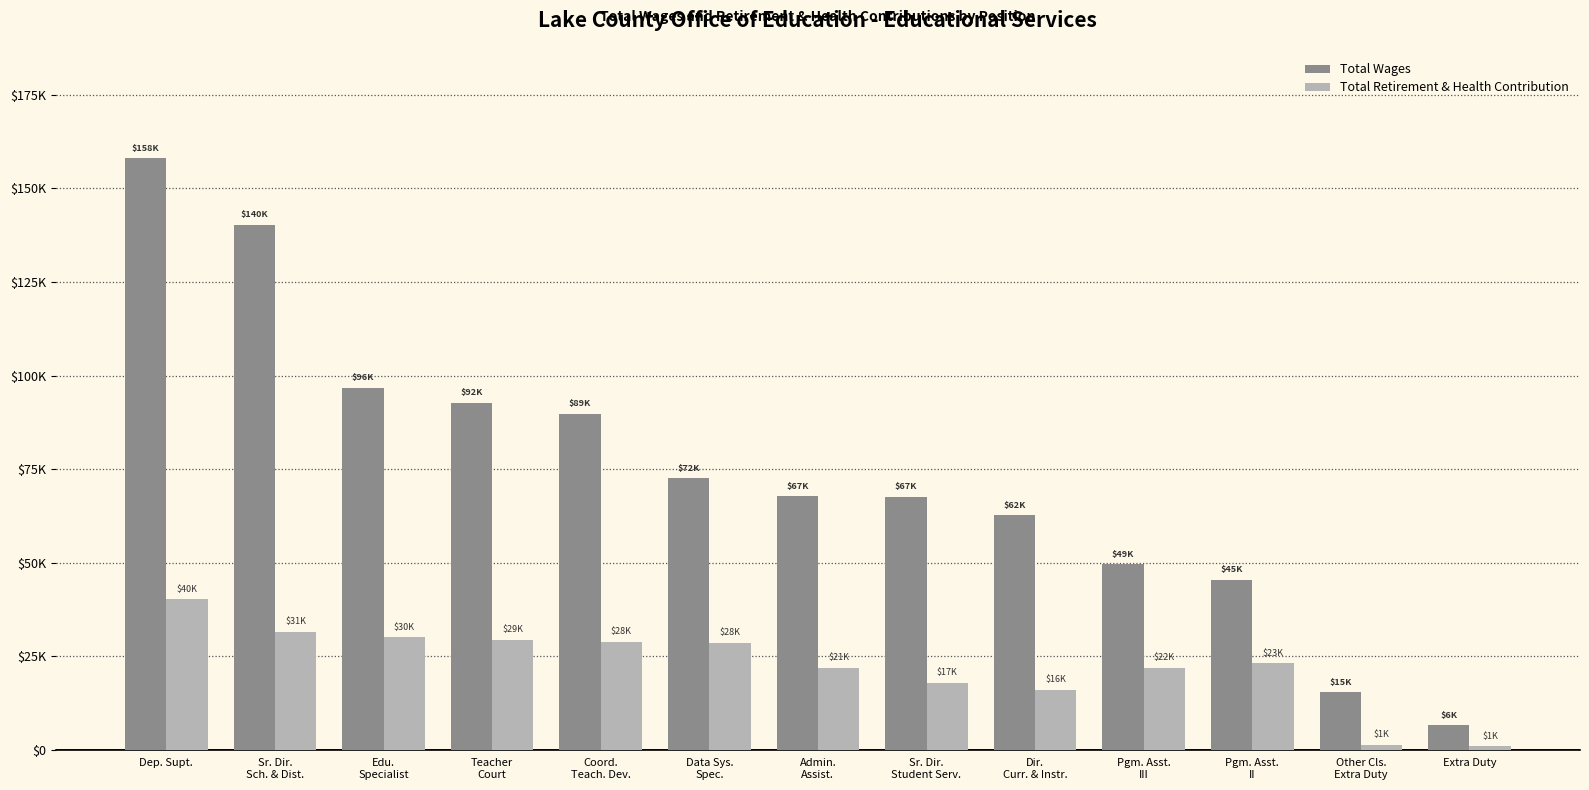

Are the bars grouped side by side (vs. stacked)?

Yes